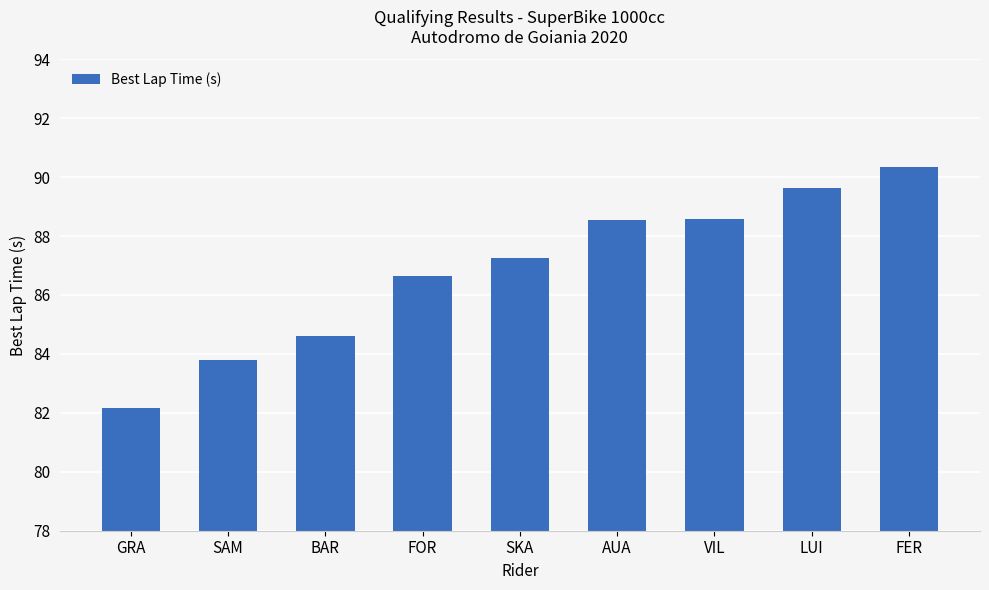

Where does the data first go above 87?

SKA